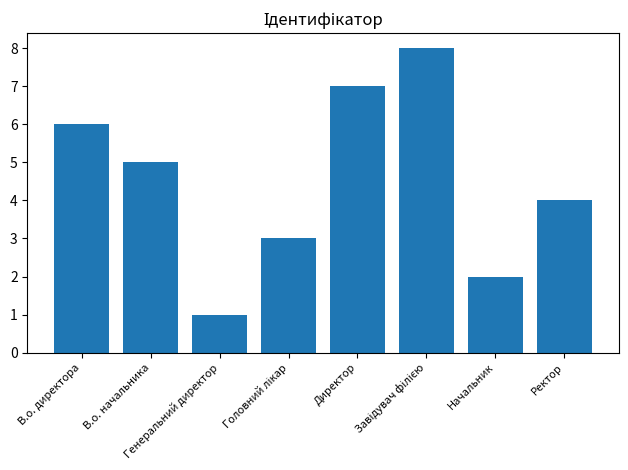

What is the difference between the maximum and minimum values?

7